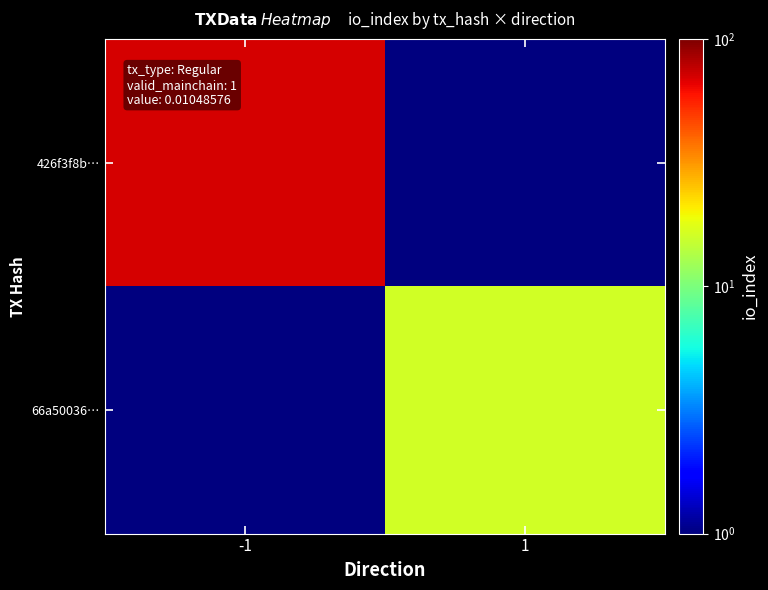

At how many categories does at least one series exceed 54?

1